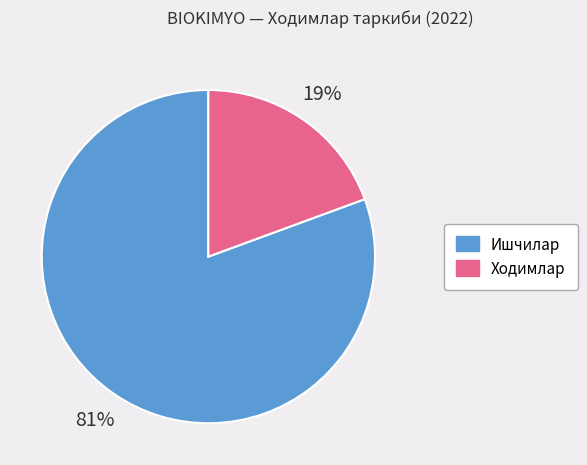

To the nearest percent, what is the average slice percentage?

50%